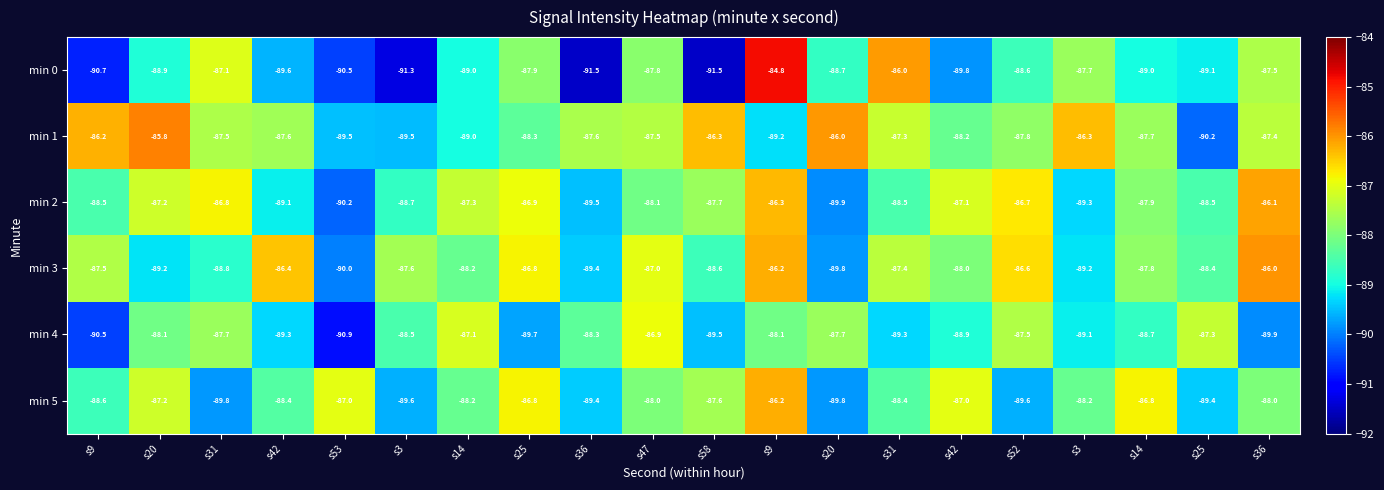

Reading right to left, what are all the values shown in this chart?

min 0: s36=-87.5	s25=-89.1	s14=-89.0	s3=-87.7	s52=-88.6	s42=-89.8	s31=-86.0	s20=-88.7	s9=-84.8	s58=-91.5	s47=-87.8	s36=-91.5	s25=-87.9	s14=-89.0	s3=-91.3	s53=-90.5	s42=-89.6	s31=-87.1	s20=-88.9	s9=-90.7
min 1: s36=-87.4	s25=-90.2	s14=-87.7	s3=-86.3	s52=-87.8	s42=-88.2	s31=-87.3	s20=-86.0	s9=-89.2	s58=-86.3	s47=-87.5	s36=-87.6	s25=-88.3	s14=-89.0	s3=-89.5	s53=-89.5	s42=-87.6	s31=-87.5	s20=-85.8	s9=-86.2
min 2: s36=-86.1	s25=-88.5	s14=-87.9	s3=-89.3	s52=-86.7	s42=-87.1	s31=-88.5	s20=-89.9	s9=-86.3	s58=-87.7	s47=-88.1	s36=-89.5	s25=-86.9	s14=-87.3	s3=-88.7	s53=-90.2	s42=-89.1	s31=-86.8	s20=-87.2	s9=-88.5
min 3: s36=-86.0	s25=-88.4	s14=-87.8	s3=-89.2	s52=-86.6	s42=-88.0	s31=-87.4	s20=-89.8	s9=-86.2	s58=-88.6	s47=-87.0	s36=-89.4	s25=-86.8	s14=-88.2	s3=-87.6	s53=-90.0	s42=-86.4	s31=-88.8	s20=-89.2	s9=-87.5
min 4: s36=-89.9	s25=-87.3	s14=-88.7	s3=-89.1	s52=-87.5	s42=-88.9	s31=-89.3	s20=-87.7	s9=-88.1	s58=-89.5	s47=-86.9	s36=-88.3	s25=-89.7	s14=-87.1	s3=-88.5	s53=-90.9	s42=-89.3	s31=-87.7	s20=-88.1	s9=-90.5
min 5: s36=-88.0	s25=-89.4	s14=-86.8	s3=-88.2	s52=-89.6	s42=-87.0	s31=-88.4	s20=-89.8	s9=-86.2	s58=-87.6	s47=-88.0	s36=-89.4	s25=-86.8	s14=-88.2	s3=-89.6	s53=-87.0	s42=-88.4	s31=-89.8	s20=-87.2	s9=-88.6